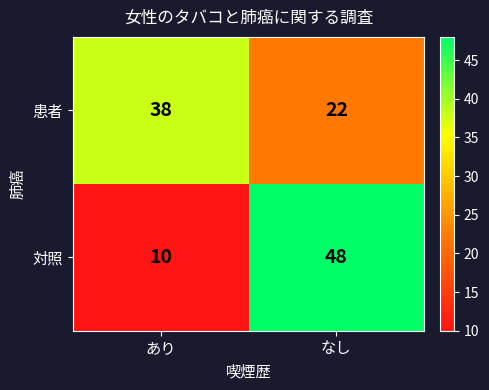

Reading right to left, extract all data points from this chart.

患者: 22	38
対照: 48	10